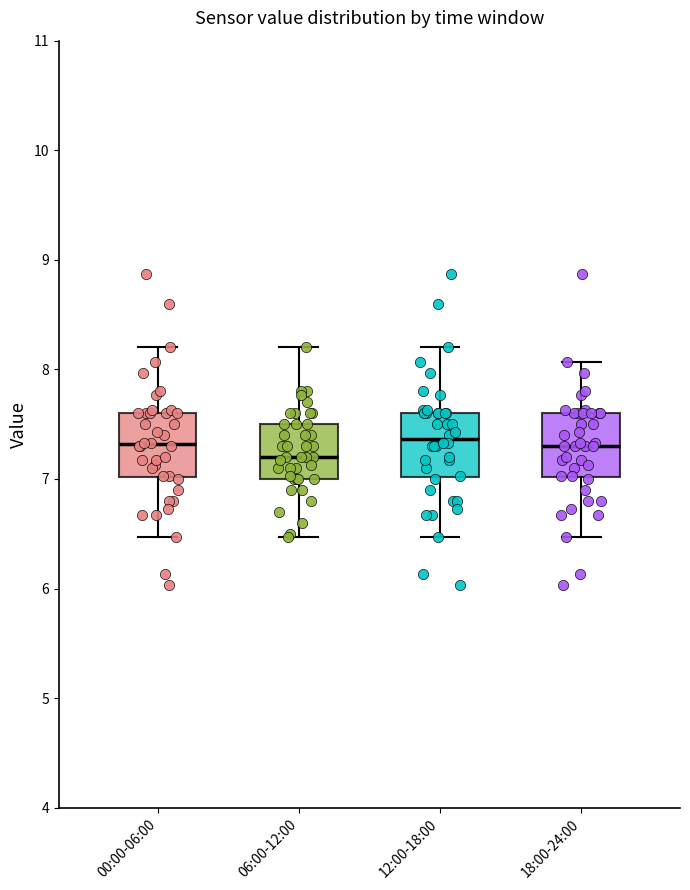

Where does the upper whisker of the box for 12:00-18:00 end on the y-axis? The values are not printed on the chart, so give them approximately, as read against the axis.

8.2